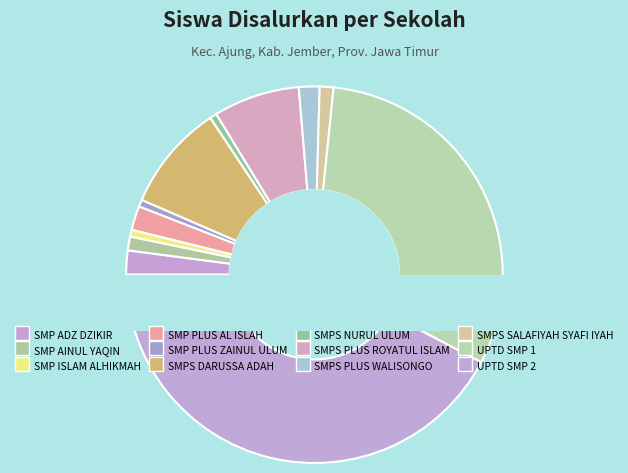

To the nearest percent, what percentage of the pie is SMP ADZ DZIKIR?

2%